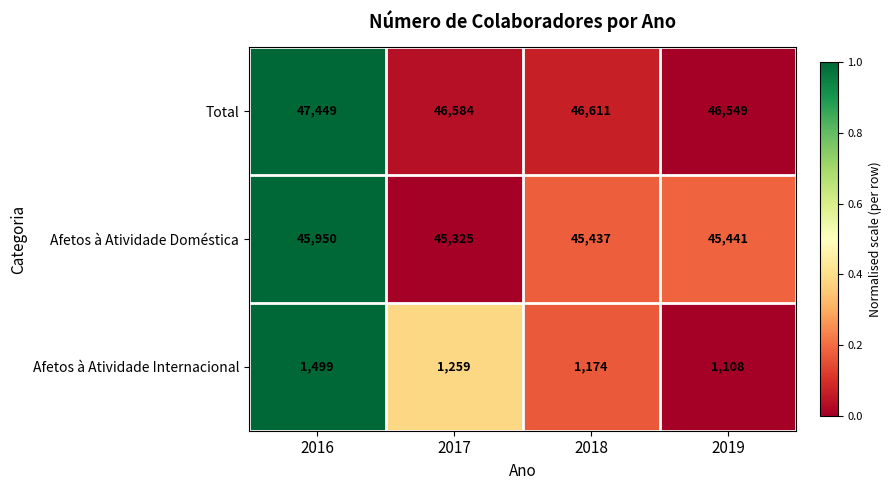

List the labels in order of Afetos à Atividade Doméstica value, smallest first.

2017, 2018, 2019, 2016